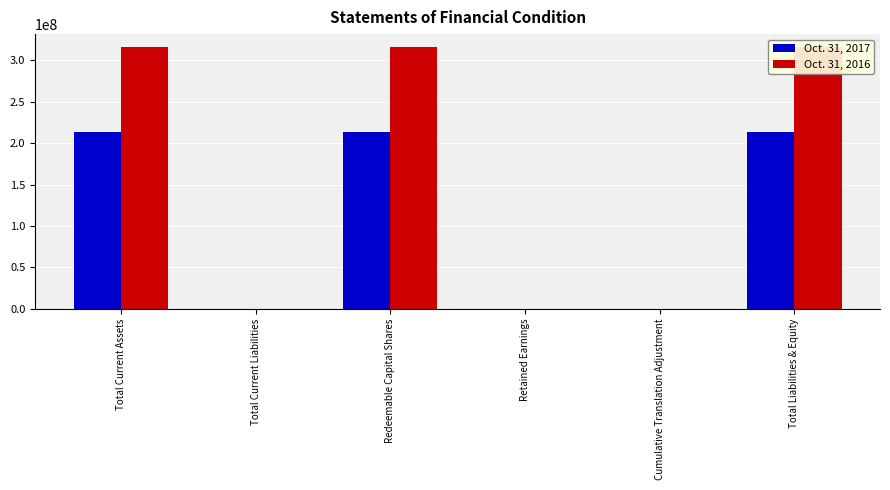

Where is Oct. 31, 2017 nearest to the value 106580296?

Total Current Liabilities